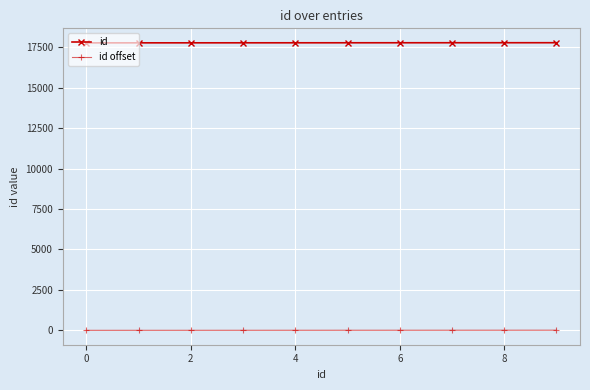

Which series has the largest total across all categories?

id